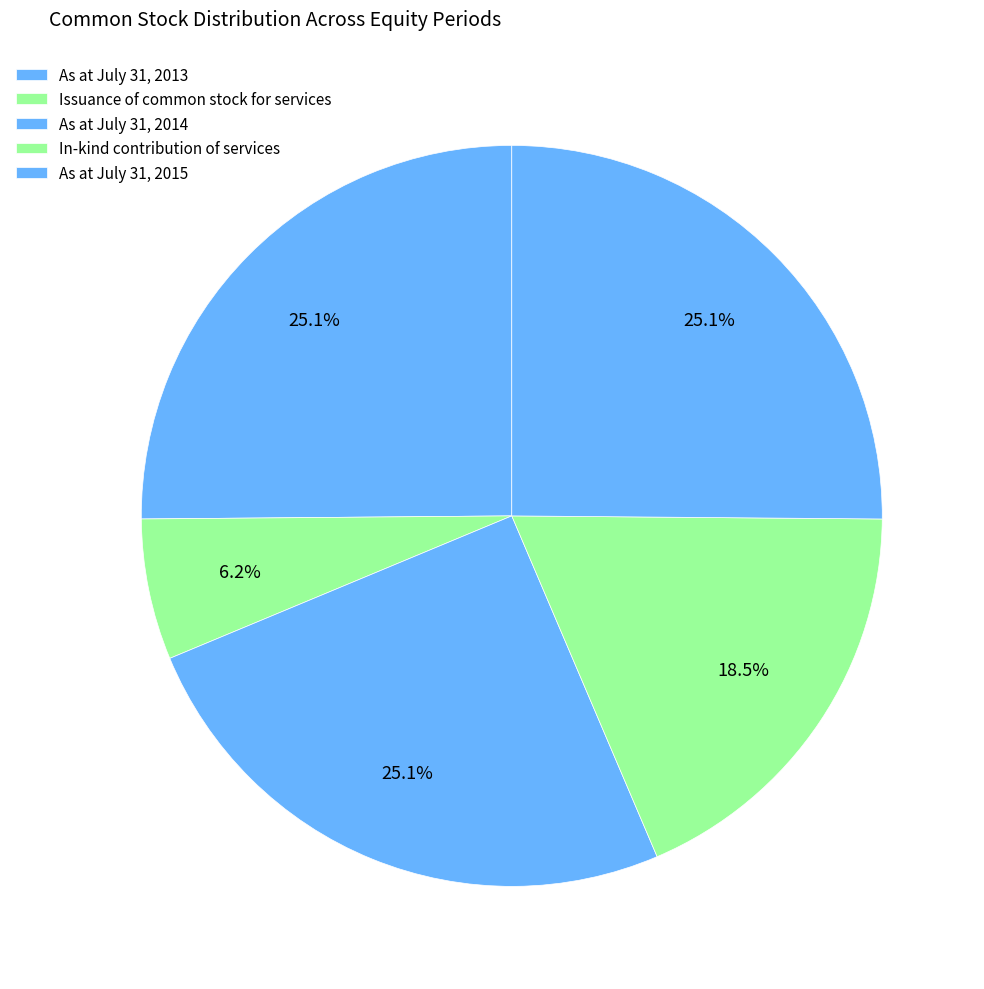

True or false: In-kind contribution of services accounts for 4% of the total.

False